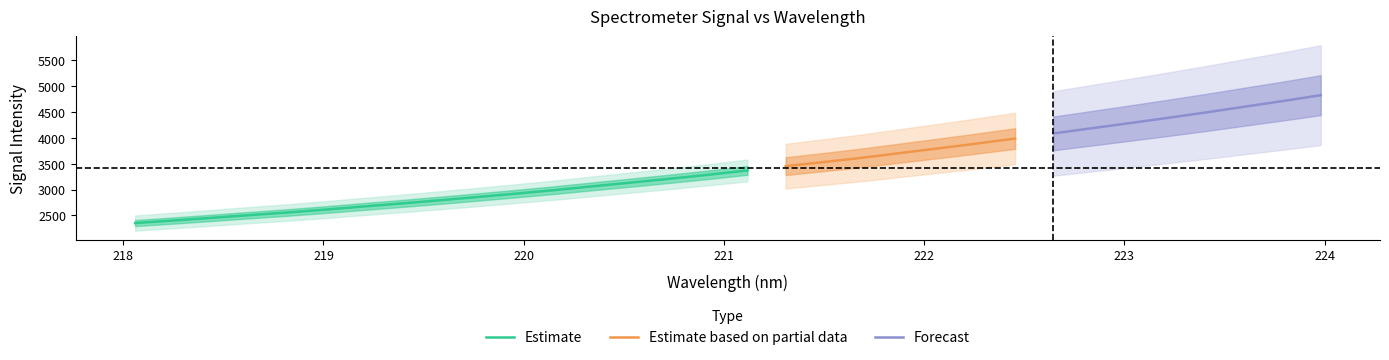

What is the highest value of the Estimate series?

3371.3